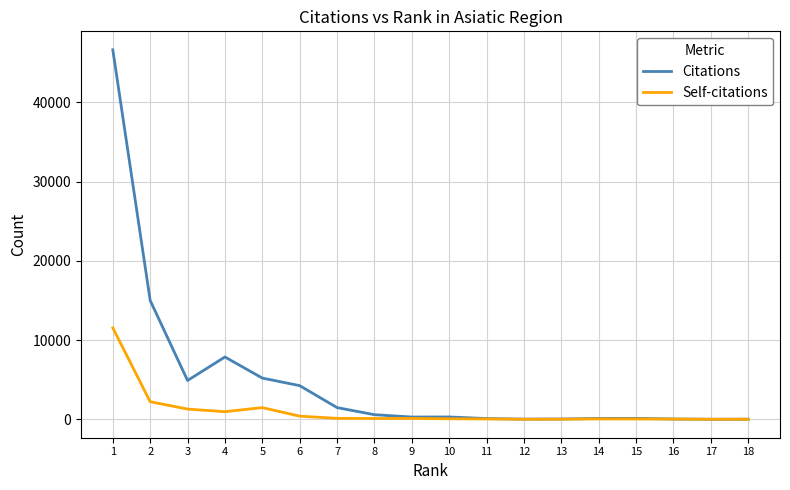

True or false: Self-citations has more than 0 points higher than both neighbors.

True